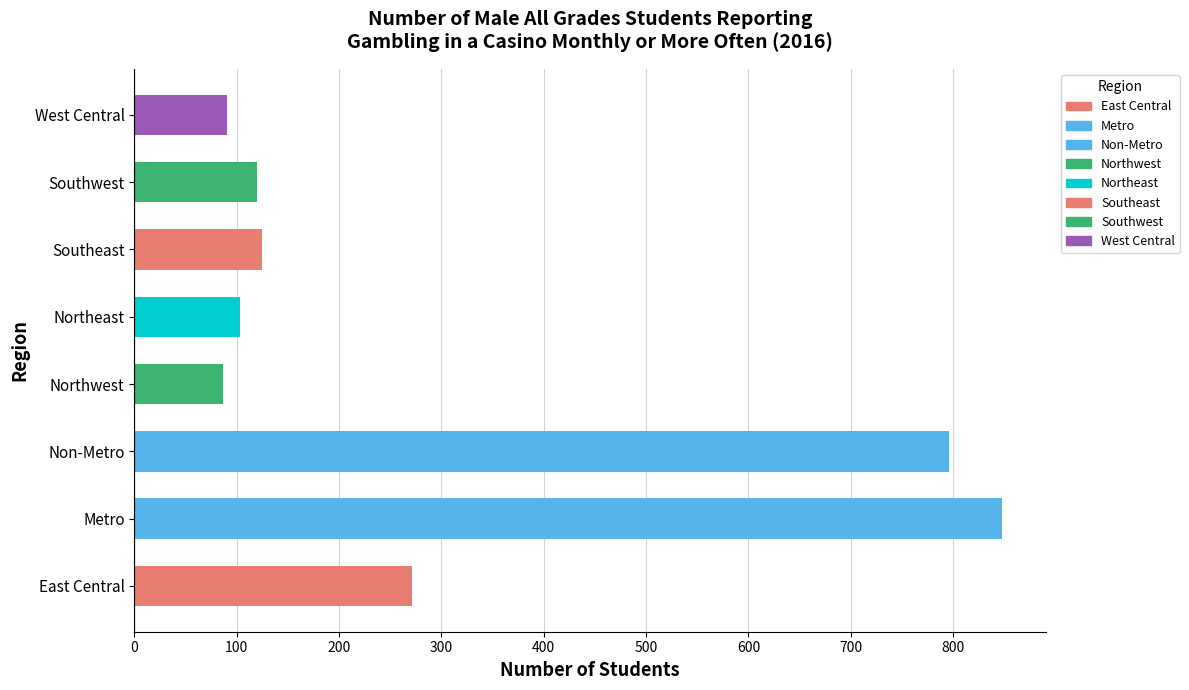

Is it true that the value at Non-Metro is 796?

True